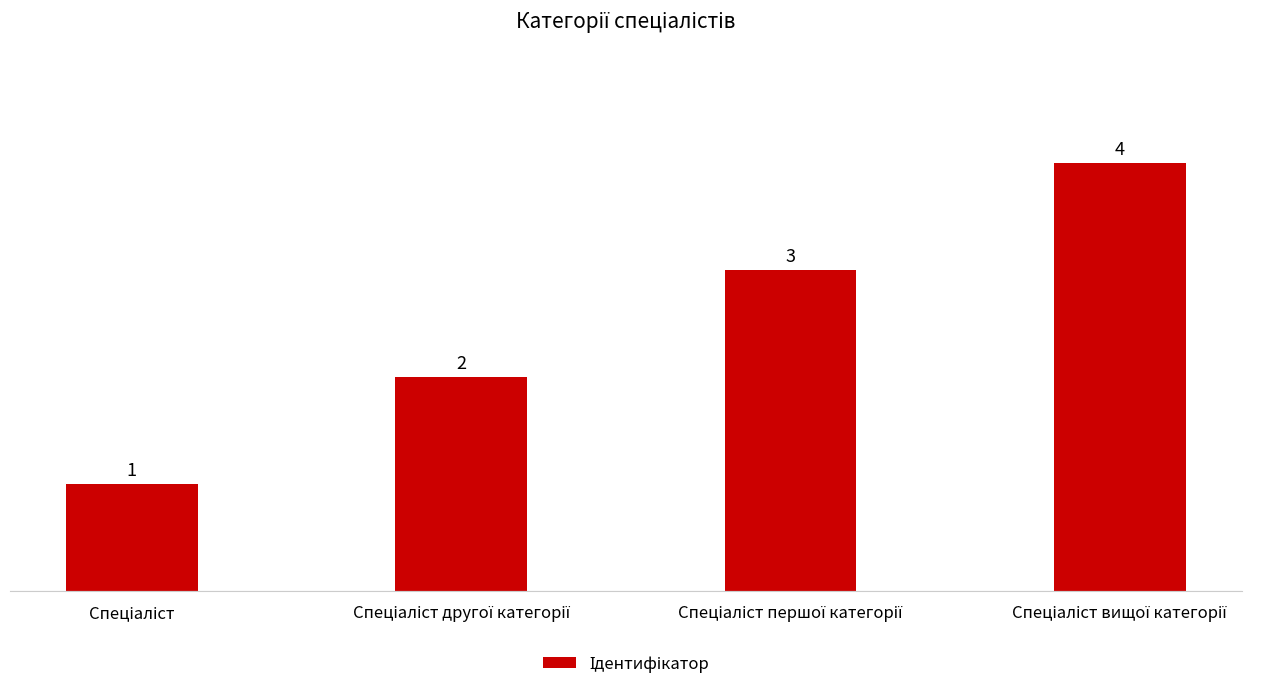

What is the value of the 2nd bar from the left?

2